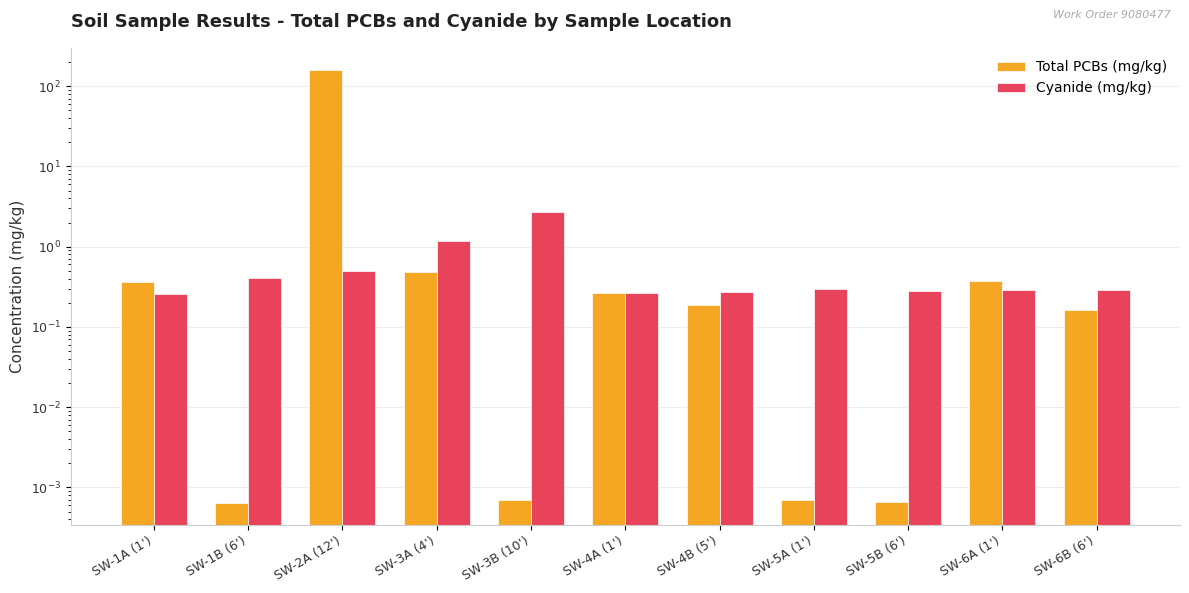

Which series has the largest range (max minus min)?

Total PCBs (mg/kg)